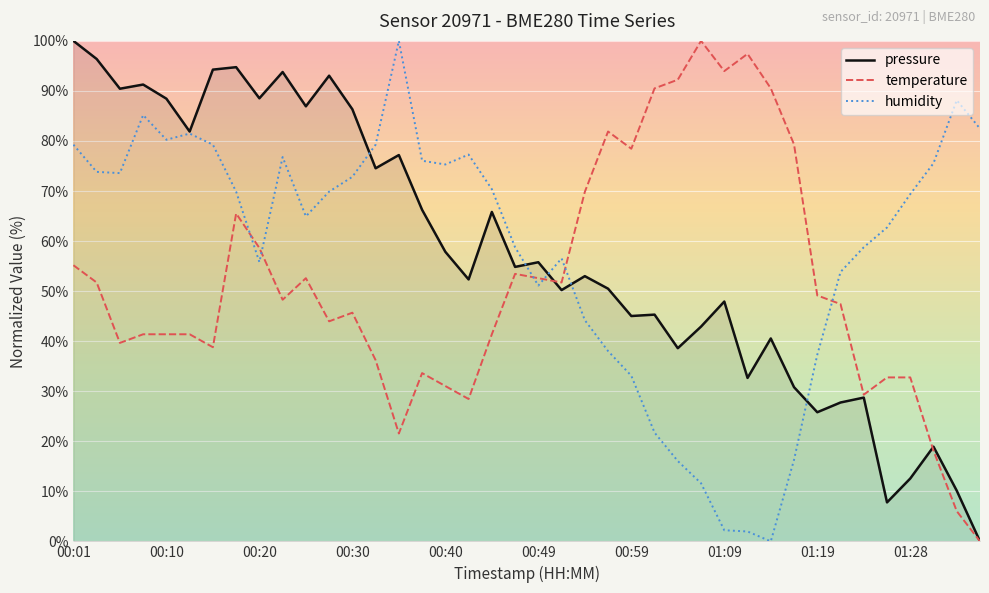

What is the highest value of the temperature series?

100.0